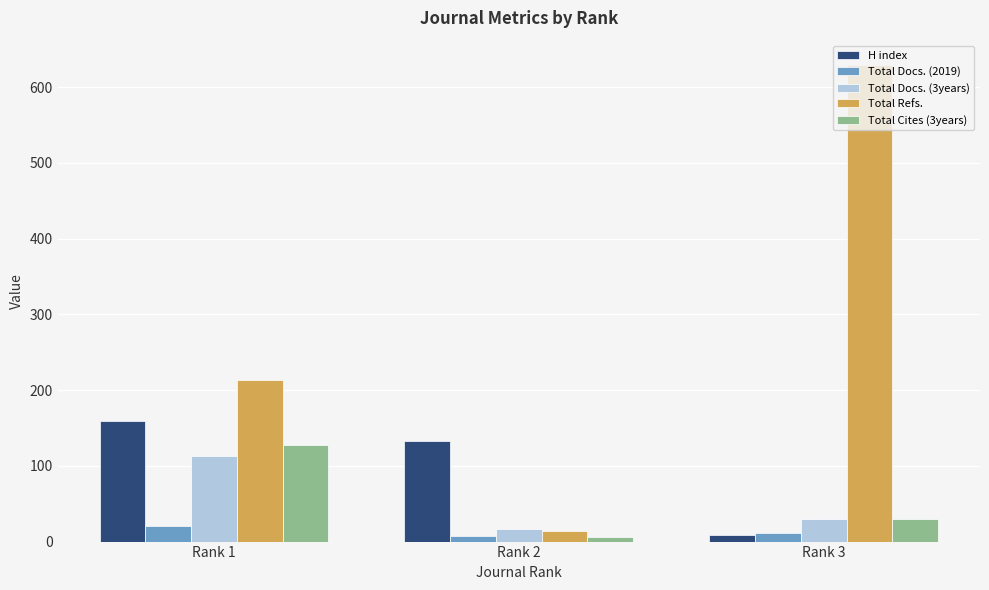

List the labels in order of Total Refs. value, largest first.

Rank 3, Rank 1, Rank 2